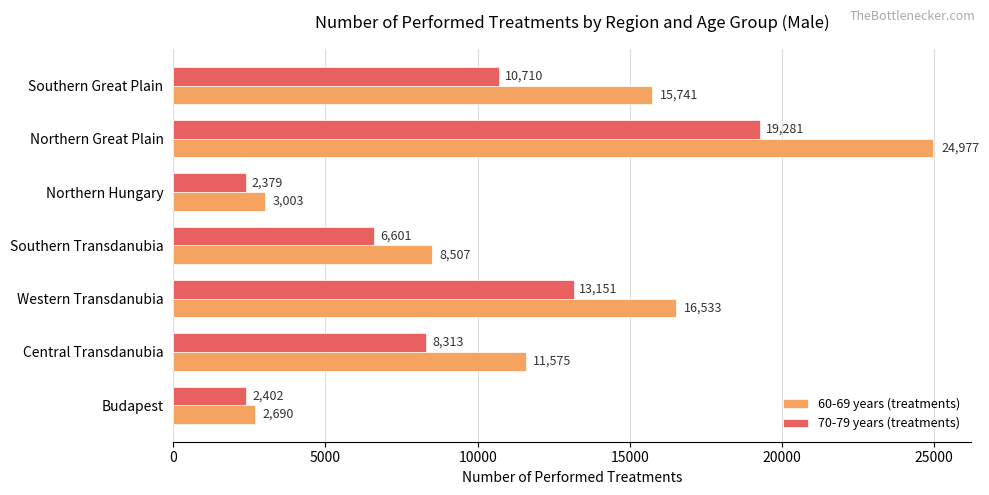

Rank the series by their maximum value, from highest to lowest.

60-69 years (treatments), 70-79 years (treatments)